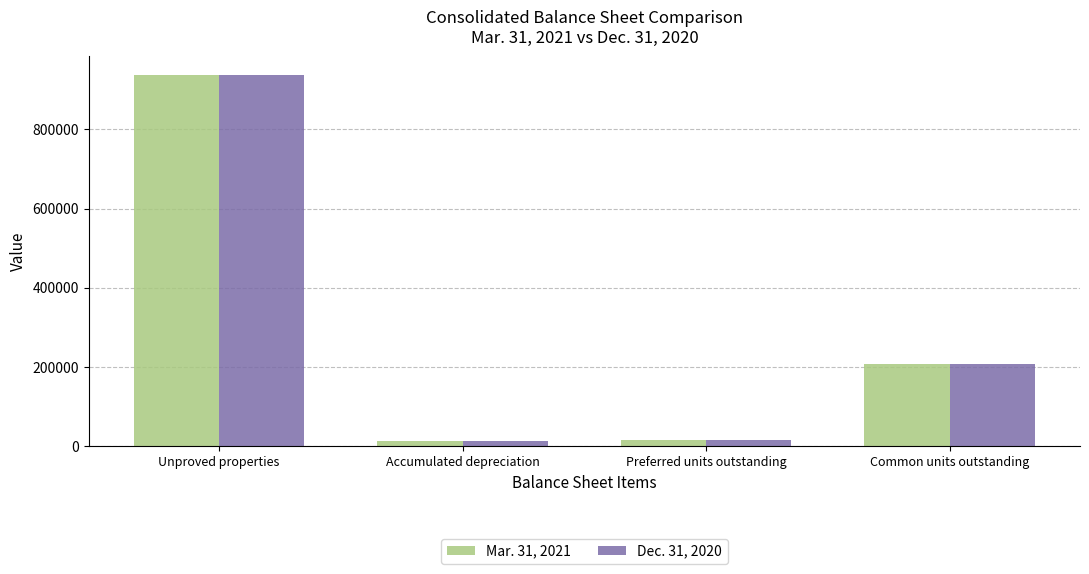

List the series in order of their overall mean, highest first.

Mar. 31, 2021, Dec. 31, 2020